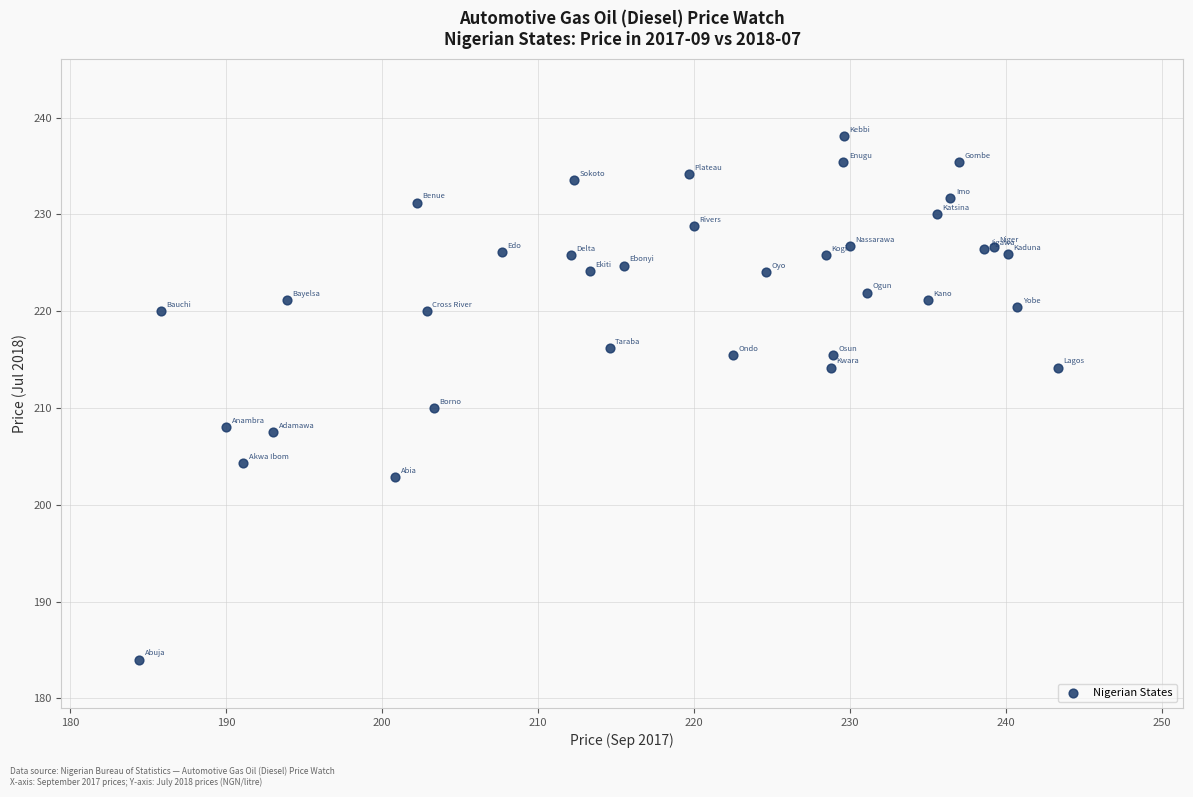

What Y value in the scatter plot is closest to 211?

210.0